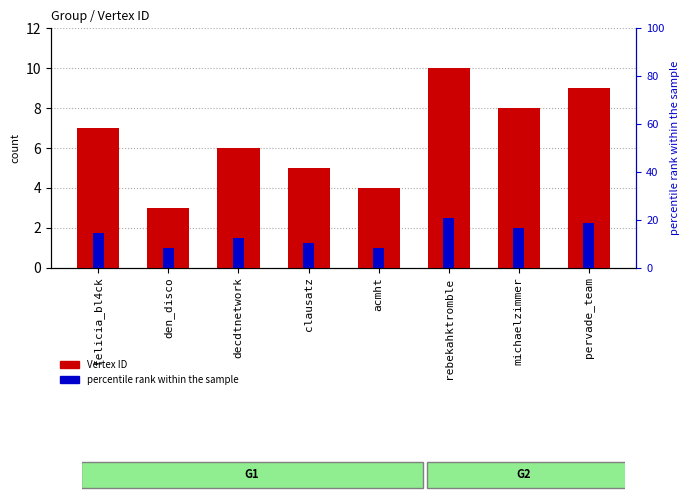

What is the change in value from decdtnetwork to acmht?

-2